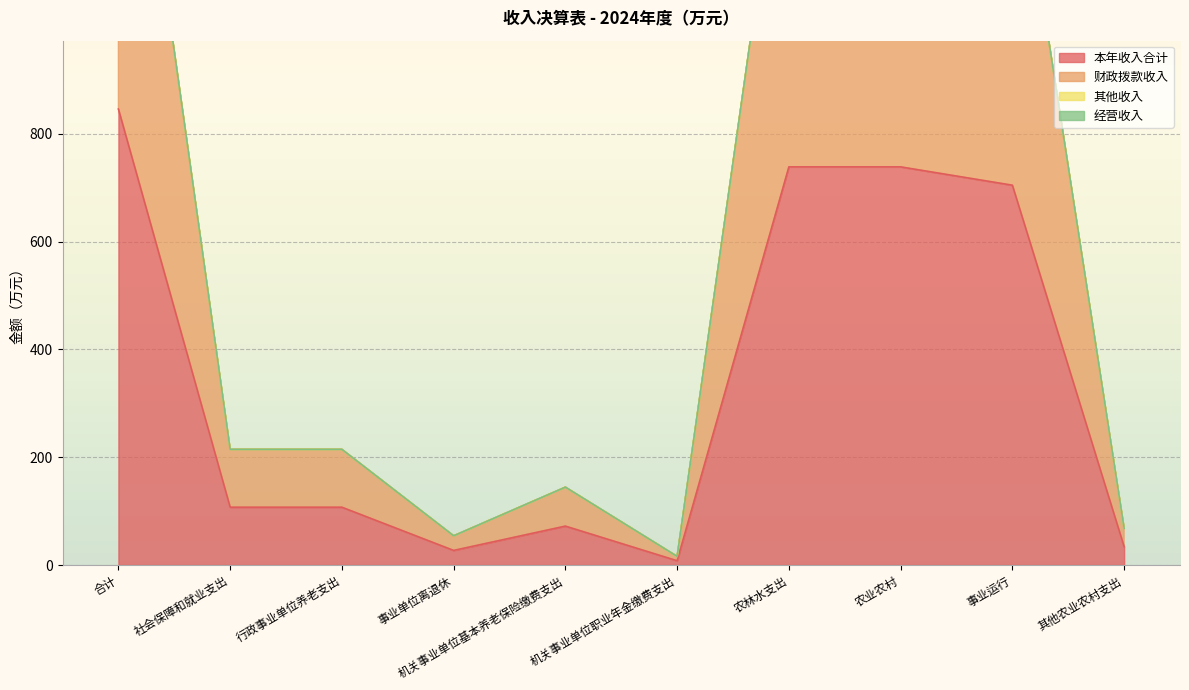

At which category does 其他收入 reach its first local peak?

机关事业单位基本养老保险缴费支出